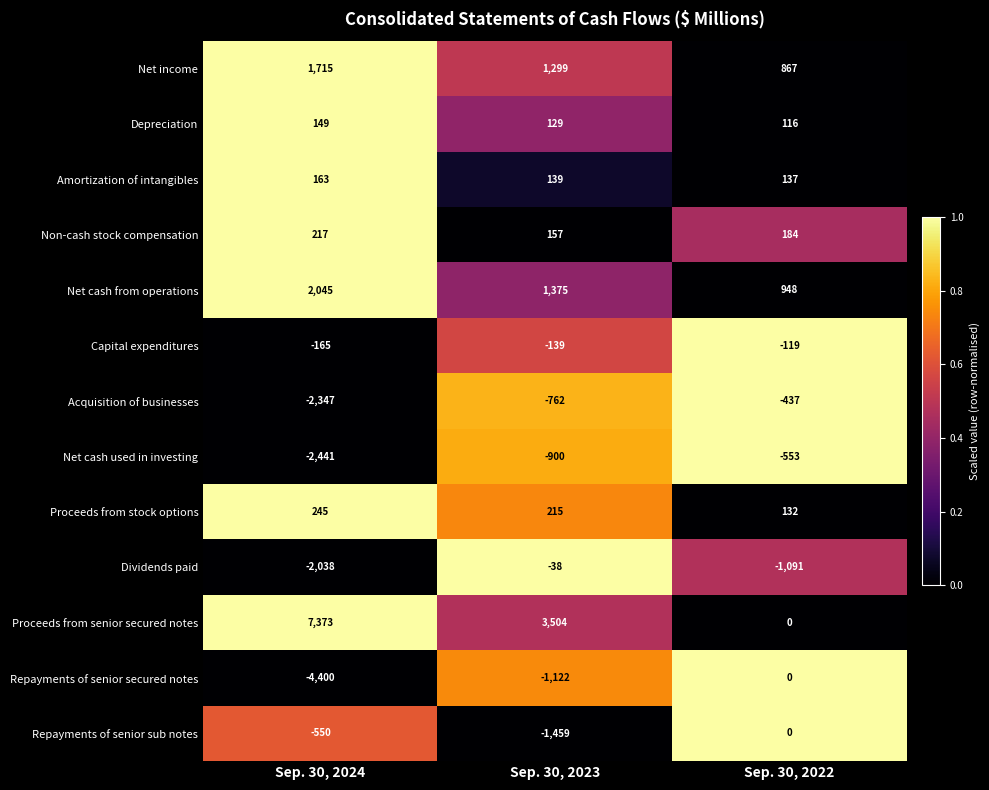

What is the sum of all Capital expenditures values?

-423